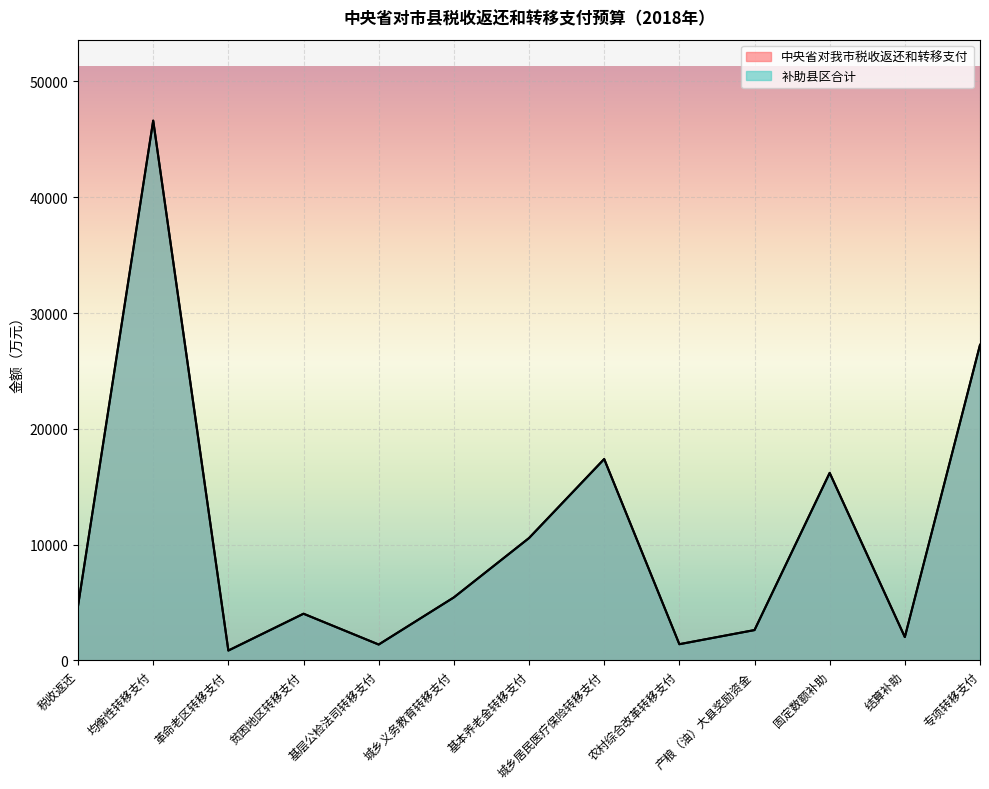

Which category has the highest value across all series?

均衡性转移支付